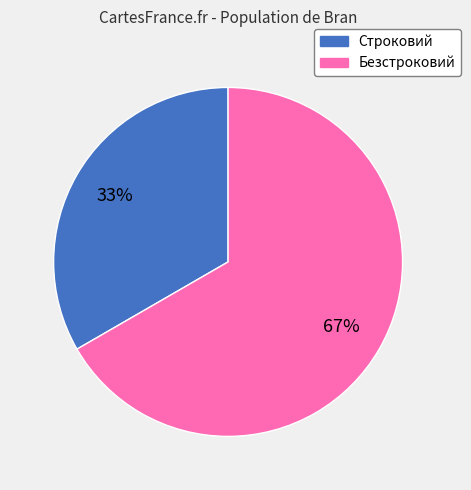

To the nearest percent, what is the combined percentage of Безстроковий and Строковий?

100%